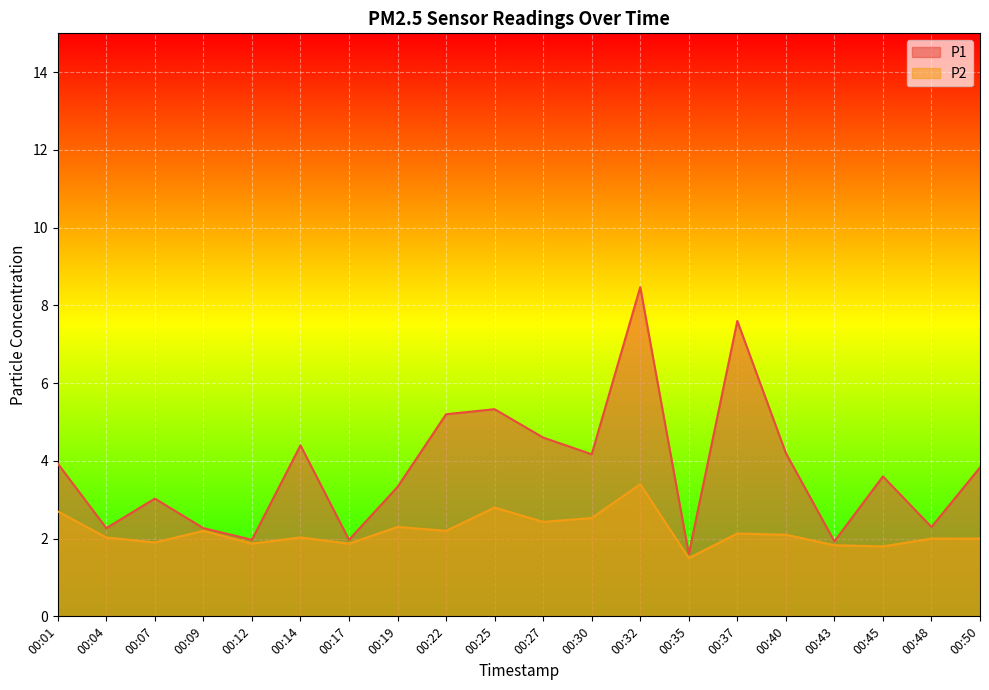

Is it true that P1 equals 2.3 at 00:48?

True